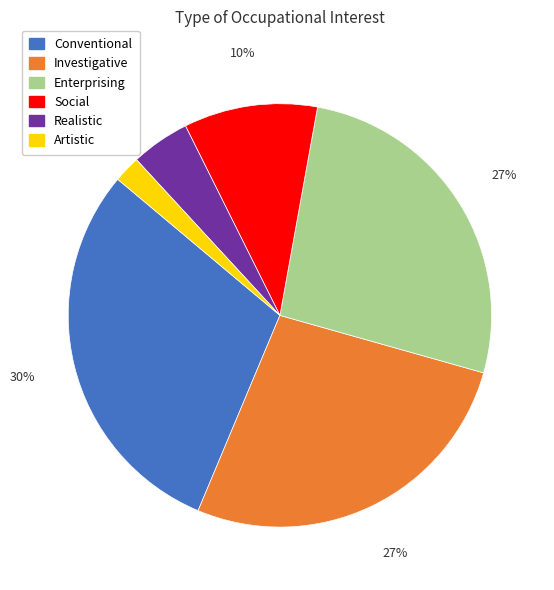

Is it true that Realistic is 4% of the pie?

True